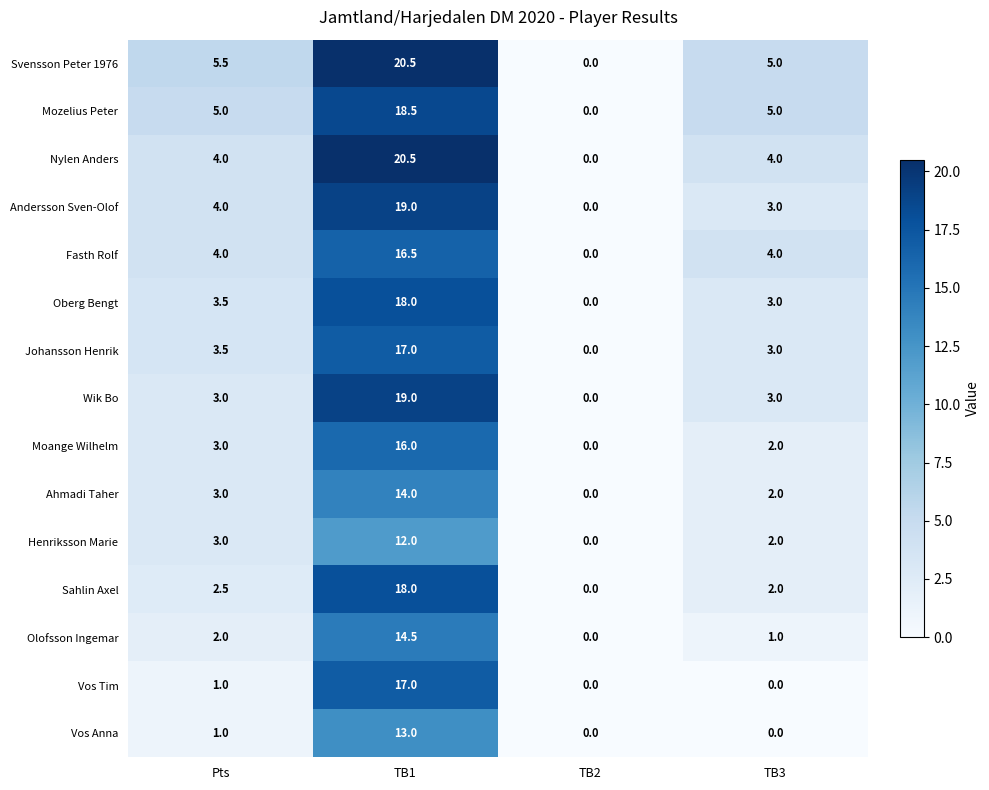

List the labels in order of Oberg Bengt value, smallest first.

TB2, TB3, Pts, TB1